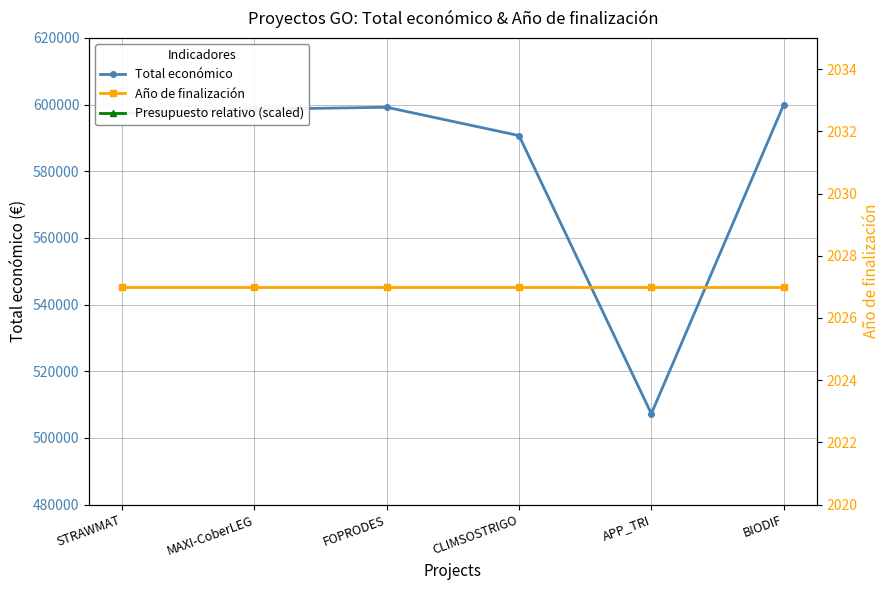

What is the total value across all series at BIODIF?

602023.3